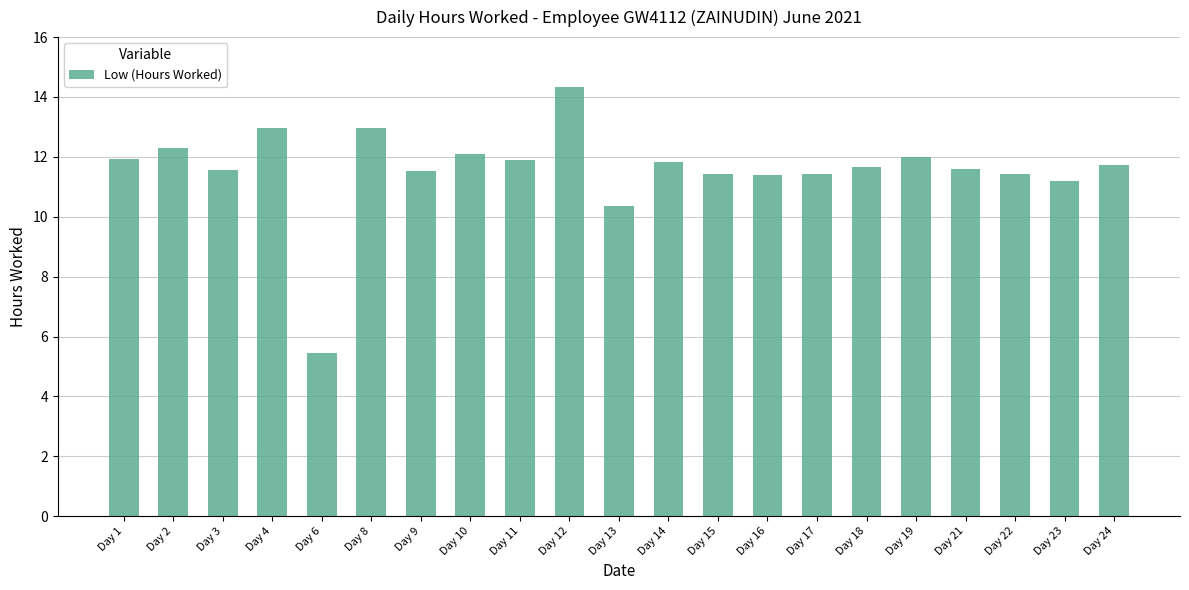

True or false: the data shows 16.8 at Day 10.

False